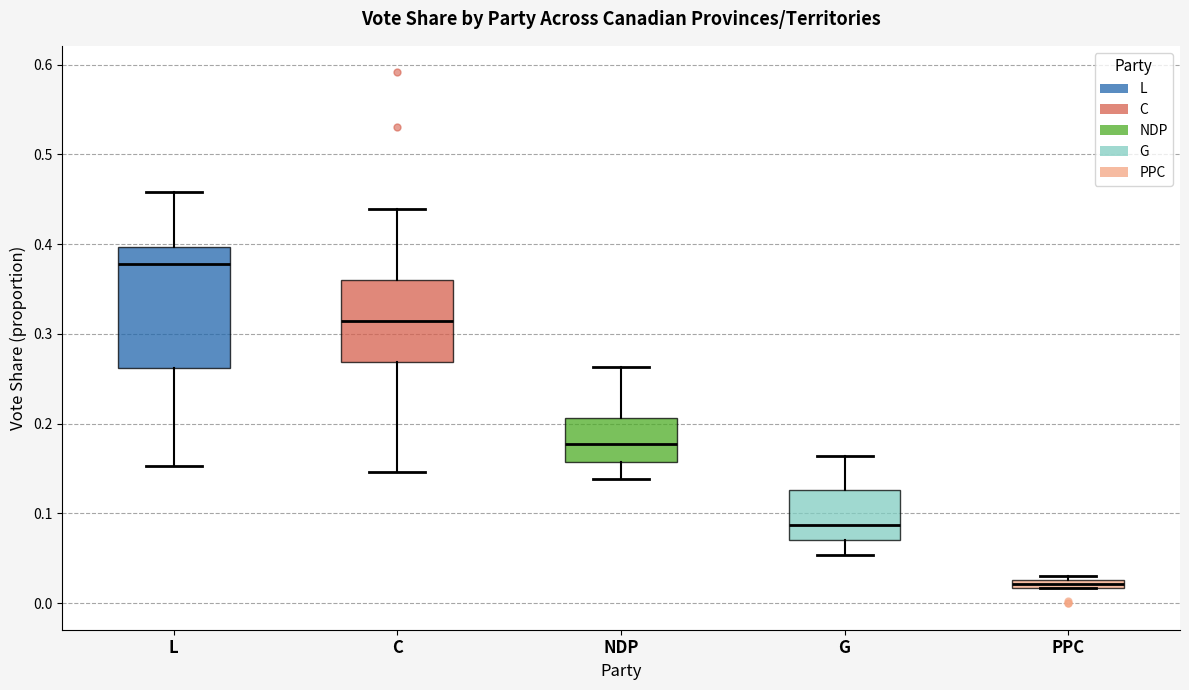

Which box's median line is the highest?

L